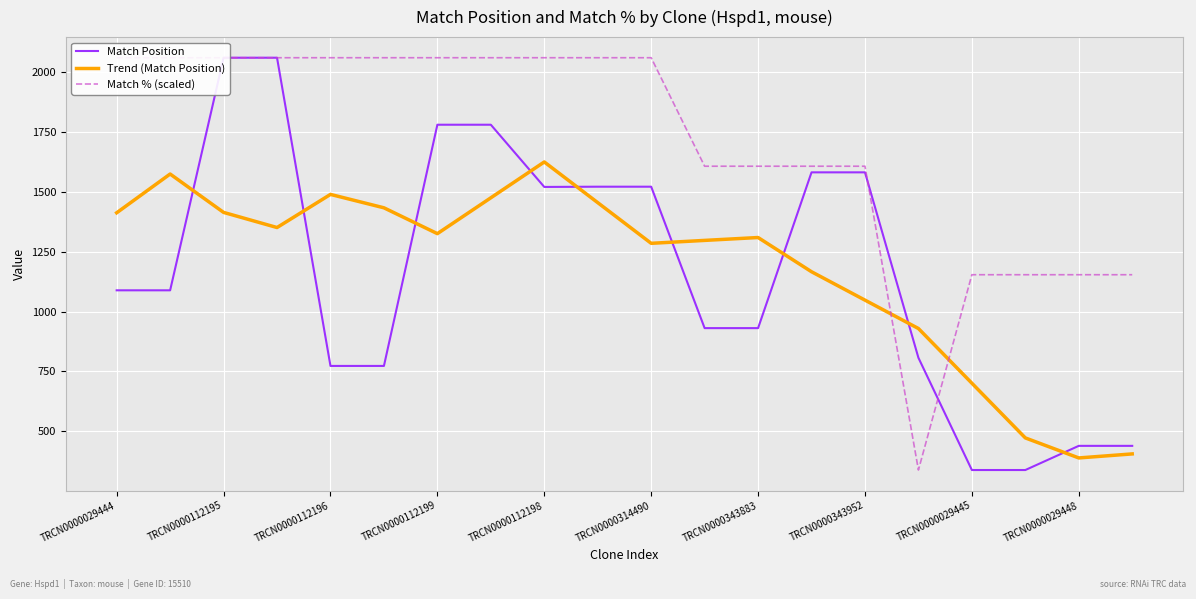

Reading right to left, extract all data points from this chart.

Match Position: 439.0	439.0	338.0	338.0	807.0	1582.0	1582.0	931.0	931.0	1522.0	1522.0	1521.0	1781.0	1781.0	773.0	773.0	2061.0	2061.0	1089.0	1089.0
Trend (Match Position): 405.3	388.5	472.2	700.8	929.4	1048.0	1166.6	1309.6	1297.6	1285.4	1455.4	1625.4	1475.6	1325.8	1433.8	1489.8	1351.4	1414.6	1575.0	1413.0
Match % (scaled): 1154.2	1154.2	1154.2	1154.2	338.0	1607.6	1607.6	1607.6	1607.6	2061.0	2061.0	2061.0	2061.0	2061.0	2061.0	2061.0	2061.0	2061.0	2061.0	2061.0